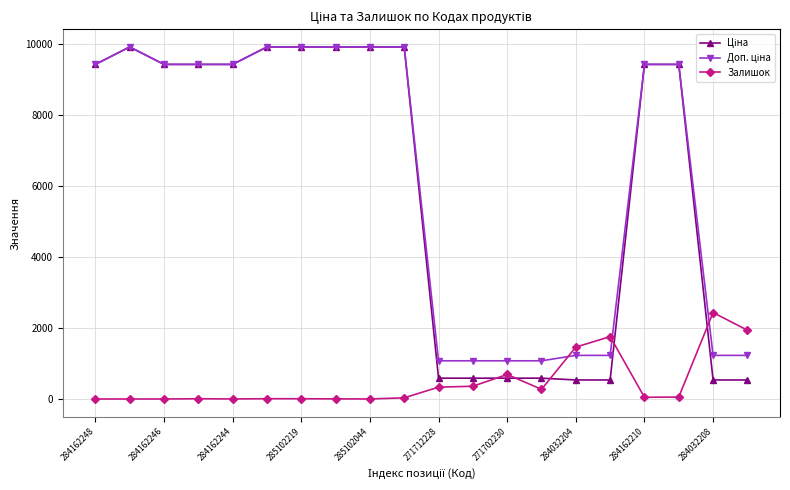

What is the greatest value displayed?

9908.5